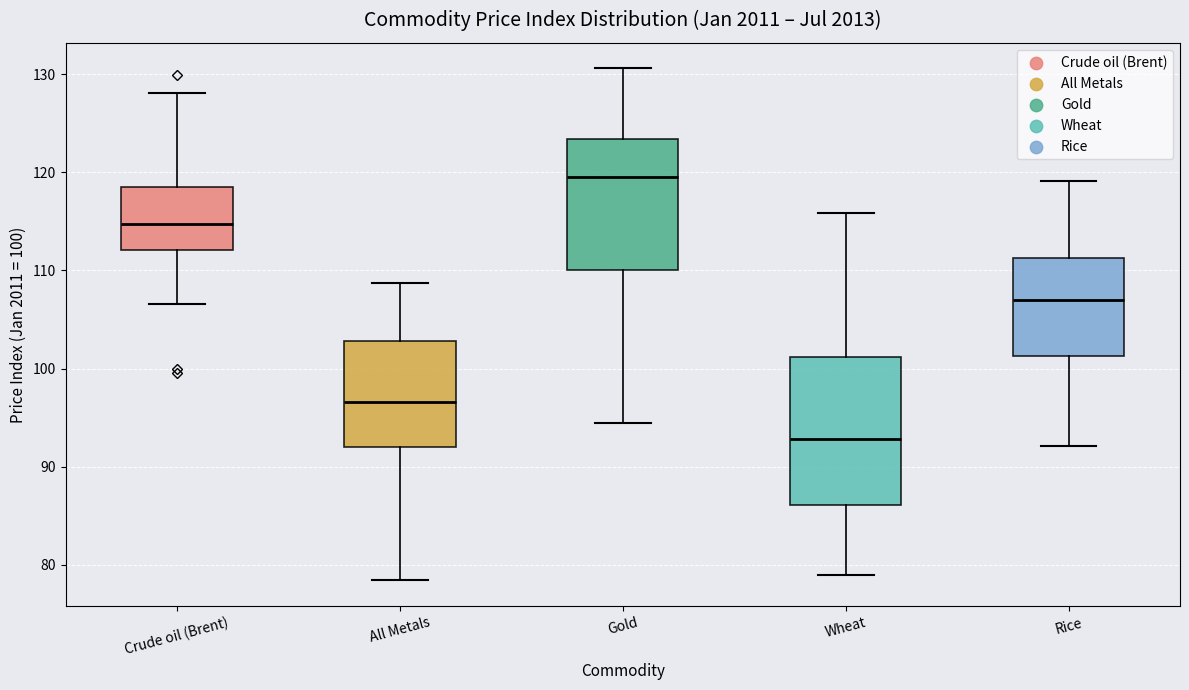

Reading left to right, read every box against the y-axis: the position of its median line, the range the box covers, and the ends of its whiskers. The values are not printed on the chart, so give them approximately, as read against the axis.

Crude oil (Brent): median 115, box 112 to 119, whiskers 107 to 128
All Metals: median 97, box 92 to 103, whiskers 78 to 109
Gold: median 119, box 110 to 123, whiskers 94 to 131
Wheat: median 93, box 86 to 101, whiskers 79 to 116
Rice: median 107, box 101 to 111, whiskers 92 to 119